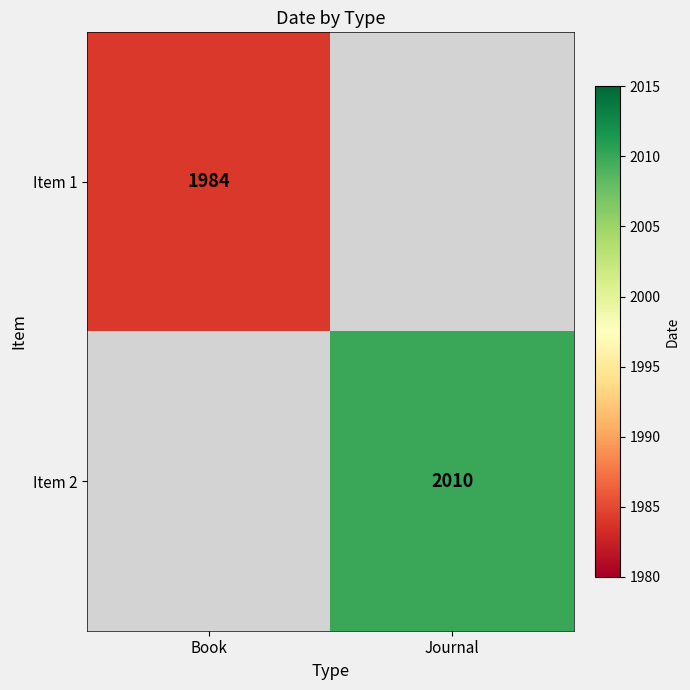

The value of Item 2 at Journal is 3338. True or false?

False